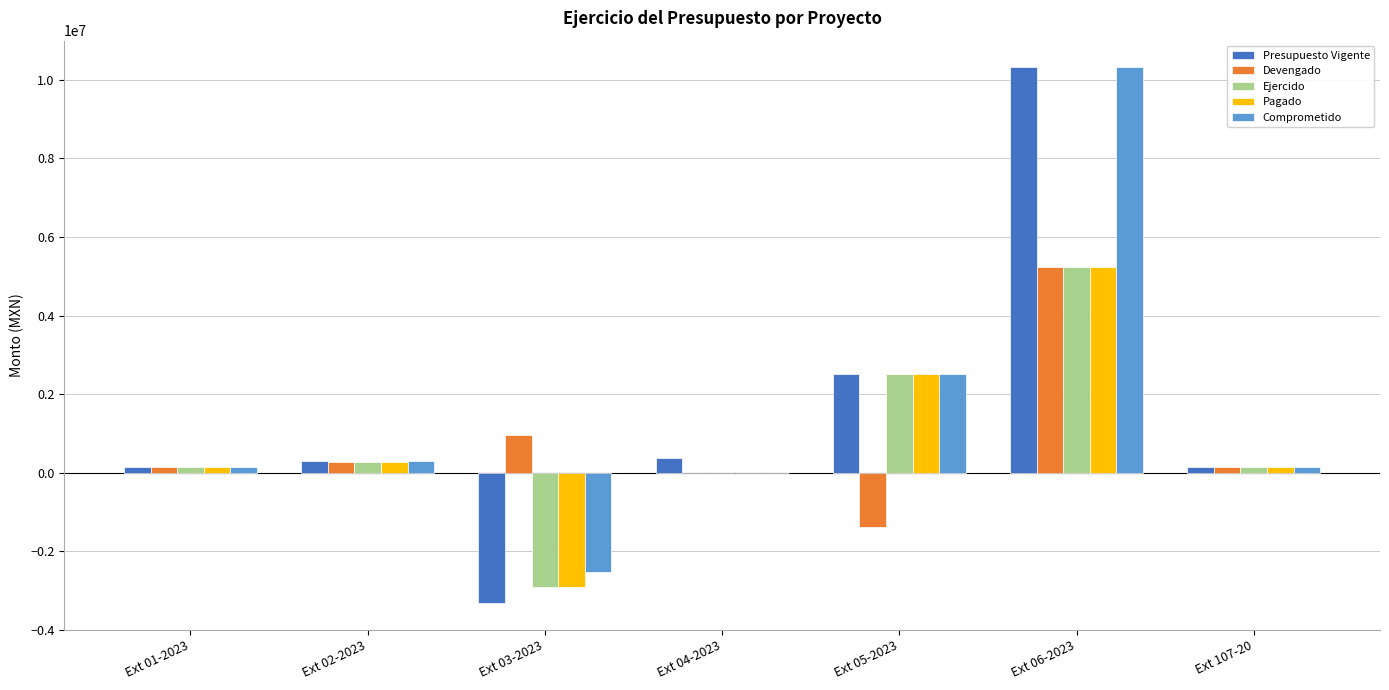

Where is Presupuesto Vigente nearest to the value 3498501?

Ext 05-2023